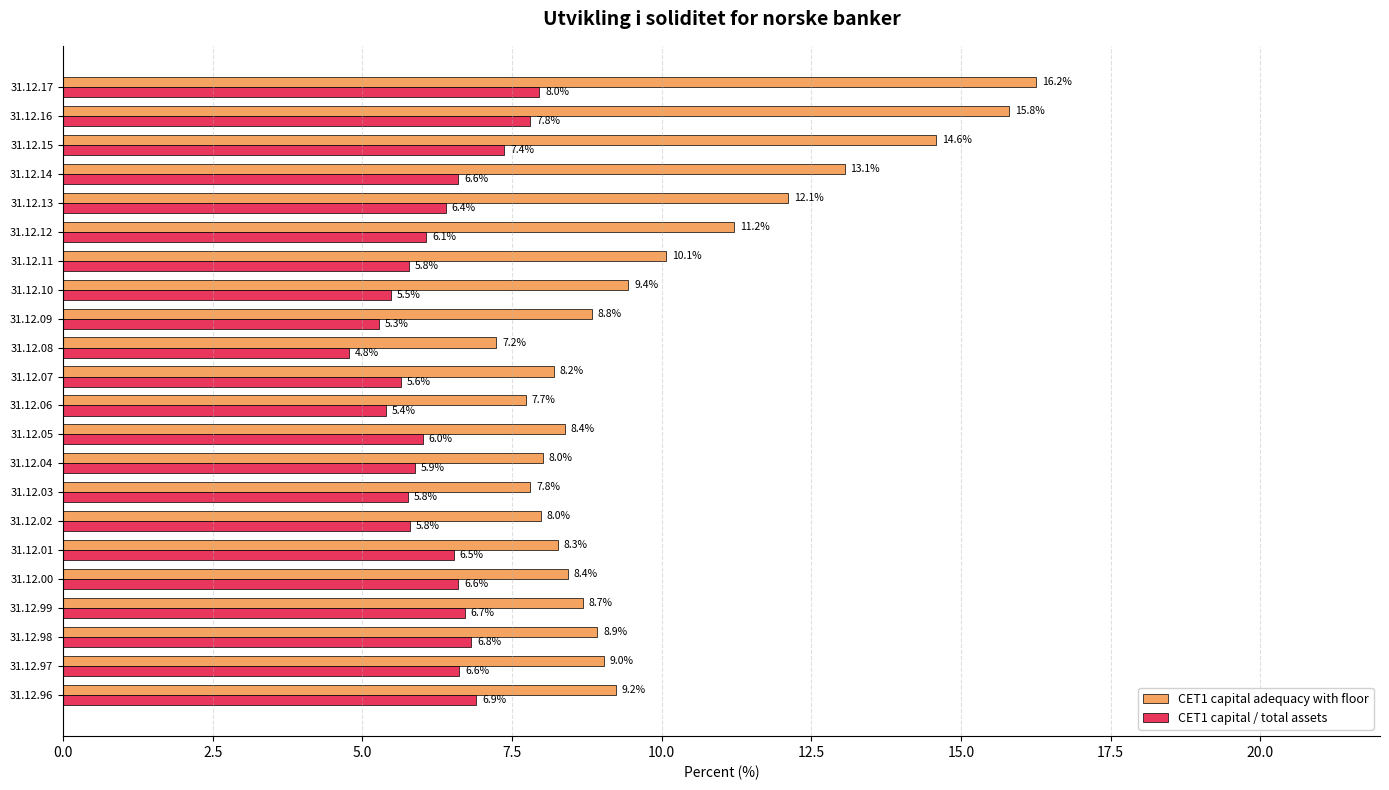

The value of CET1 capital / total assets at 31.12.06 is 9.6. True or false?

False